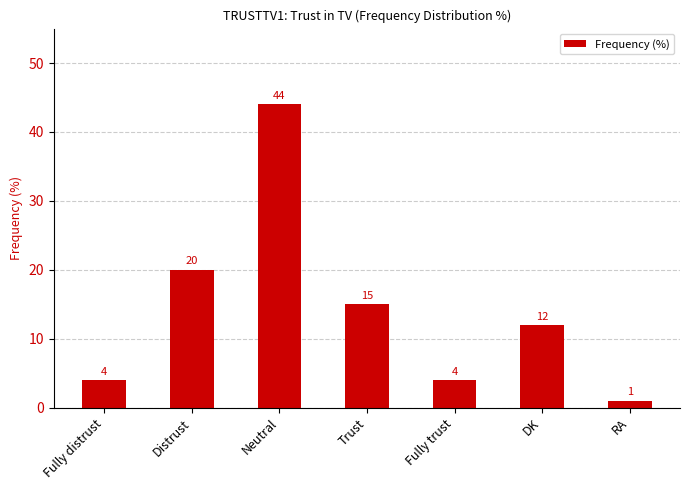

What is the change in value from Trust to Fully trust?

-11